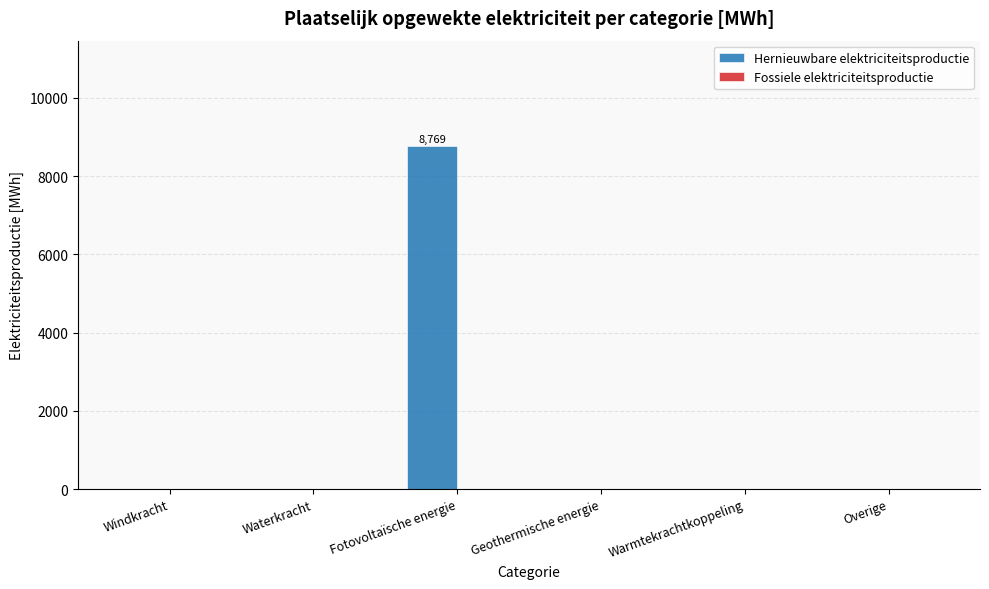

Count the number of categories in the chart.

6